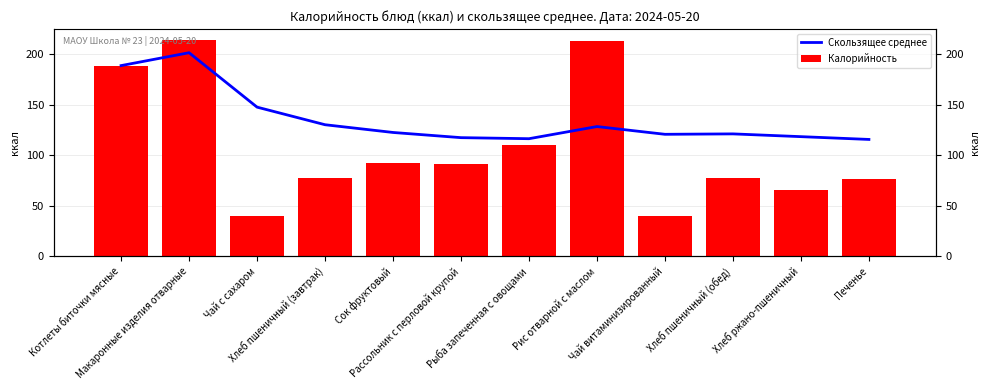

What is the sum of all Скользящее среднее values?

1630.4